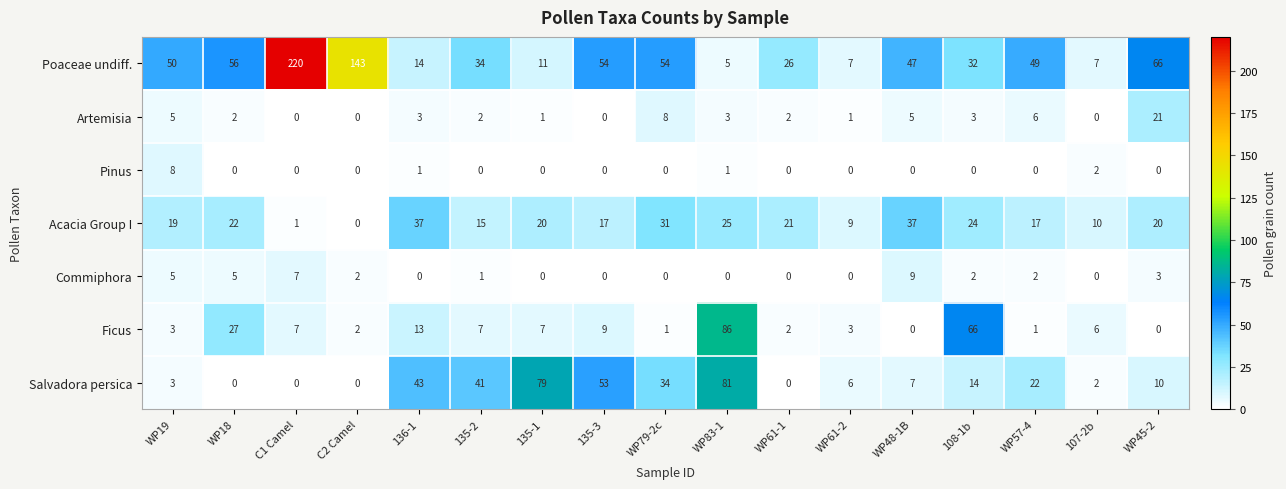

What is the maximum value for Commiphora?

9